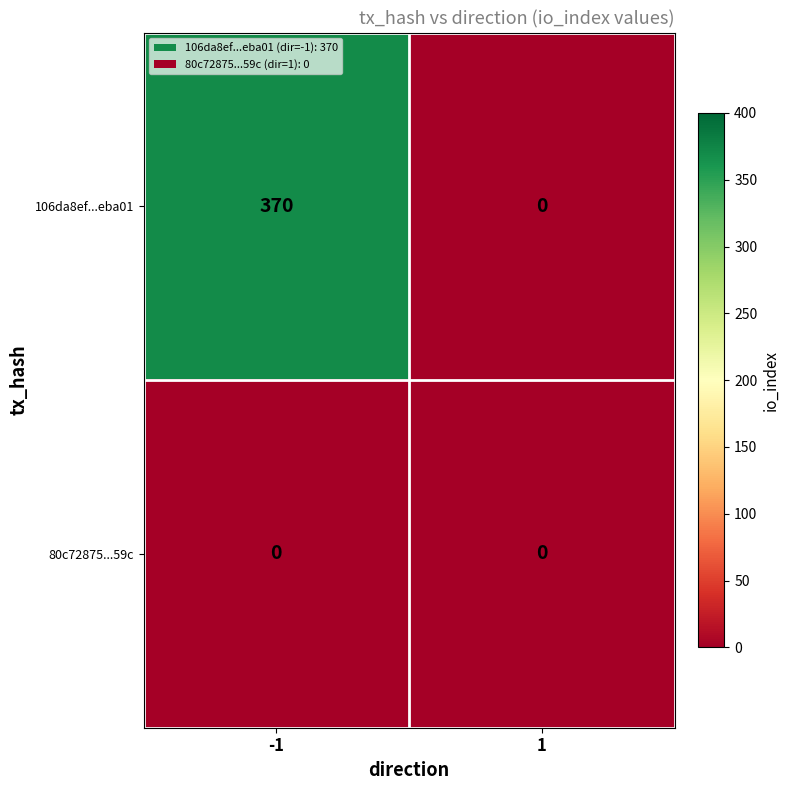

What is the difference between the highest and lowest values at -1?

370